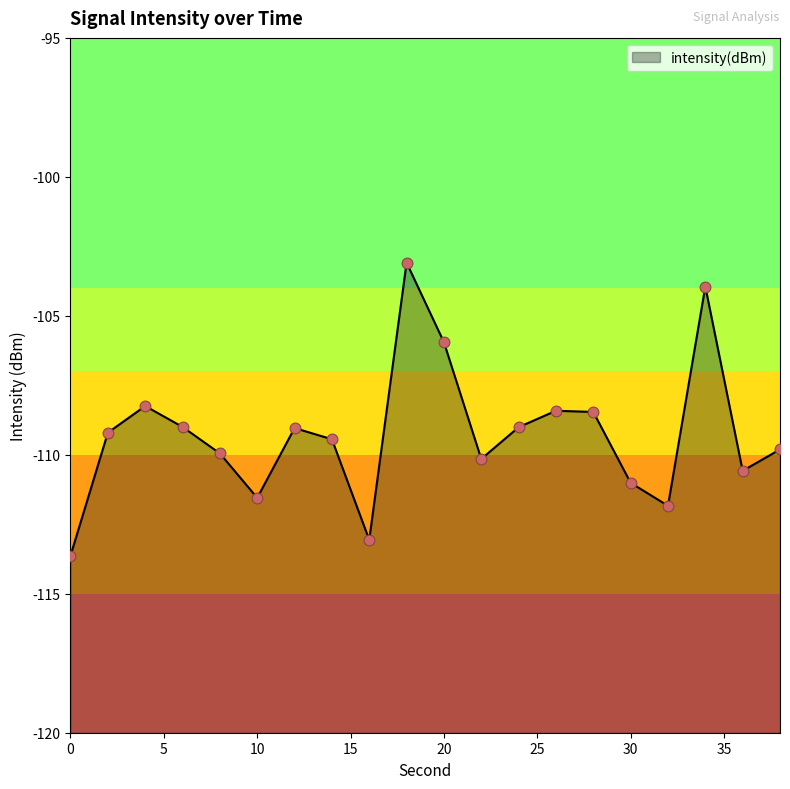

Which has a higher value, 26 or 18?

18